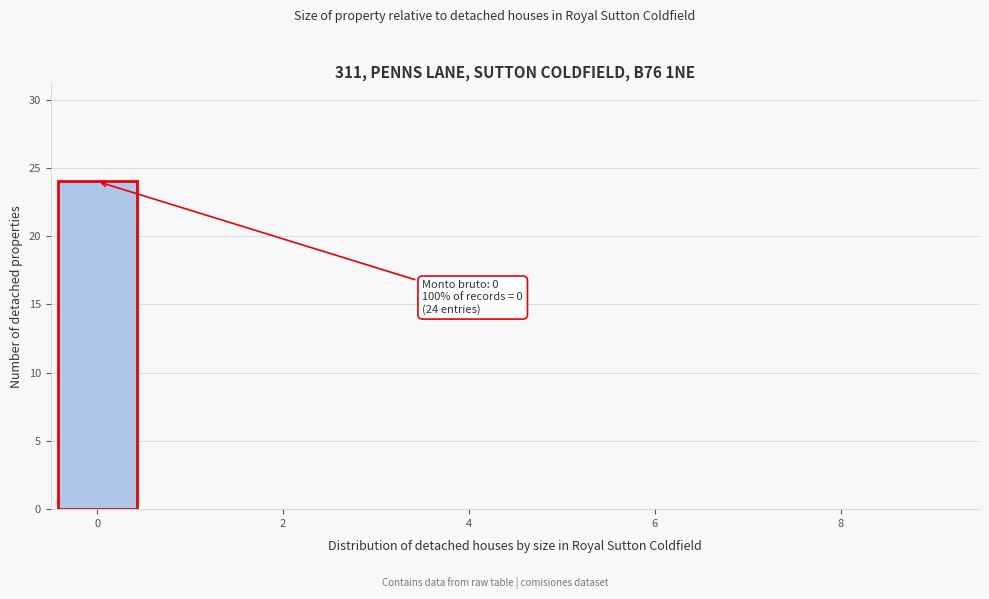

Which range on the x-axis has the tallest bar?

-0.5 to 0.5